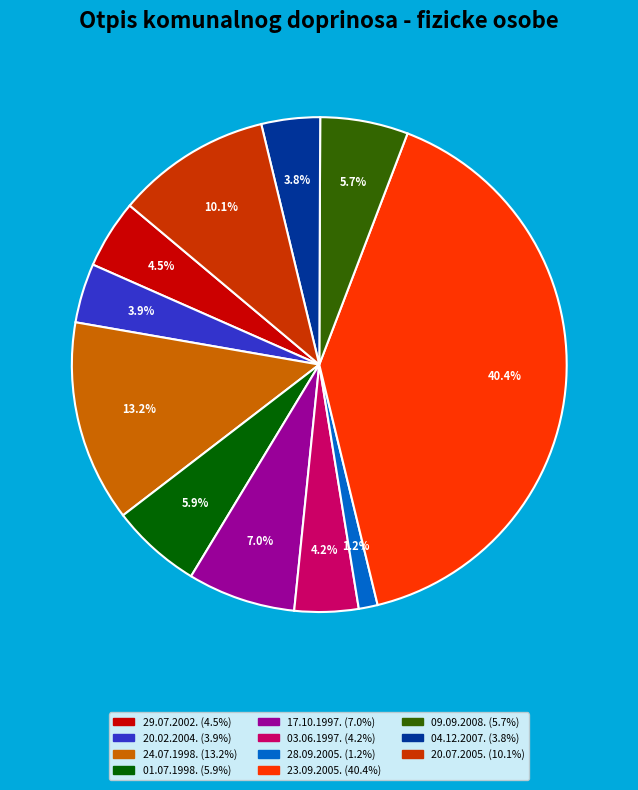

Which slice is the smallest?

28.09.2005.